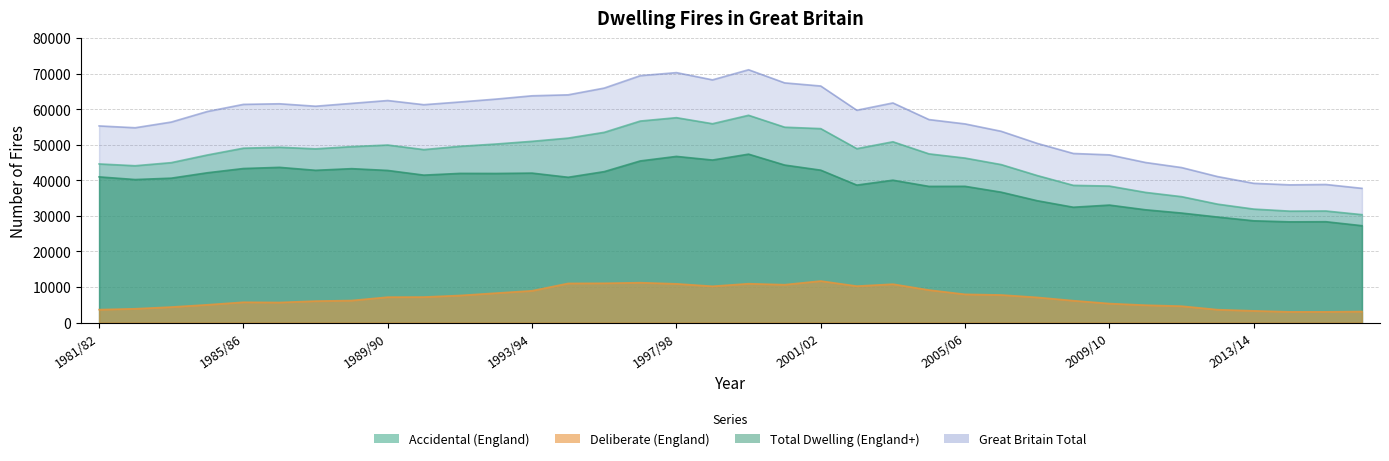

Between 2001/02 and 2014/15, which series saw the biggest shift?

Great Britain Total